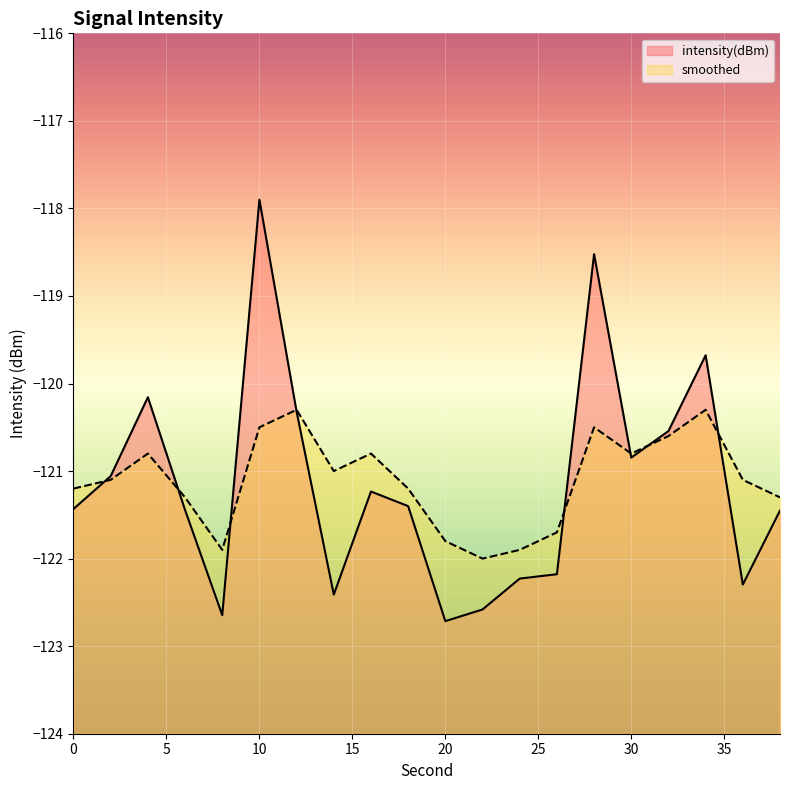

Which series has the largest range (max minus min)?

intensity(dBm)